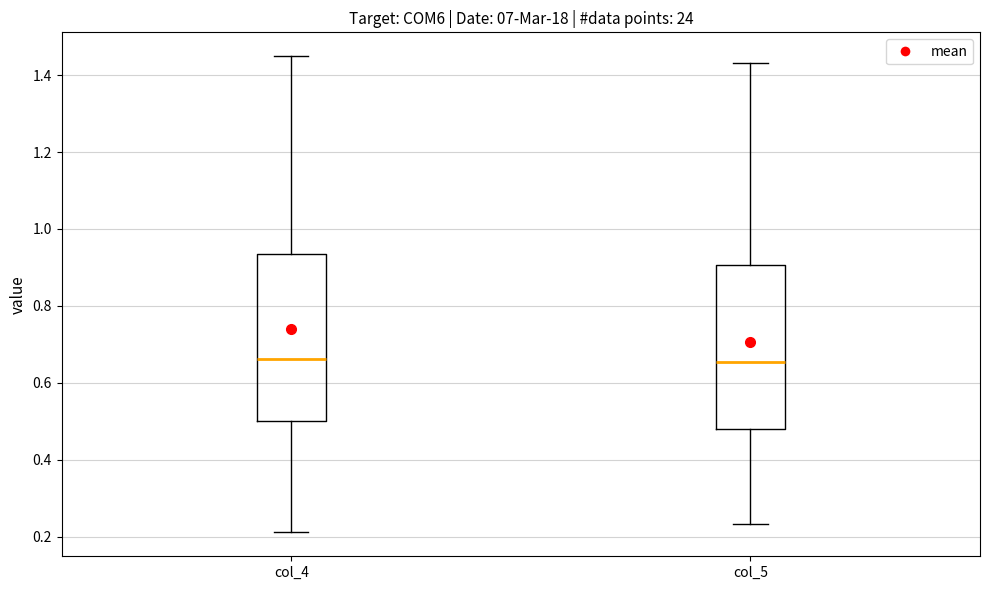

Reading left to right, read every box against the y-axis: the position of its median line, the range the box covers, and the ends of its whiskers. The values are not printed on the chart, so give them approximately, as read against the axis.

col_4: median 0.66, box 0.50 to 0.94, whiskers 0.22 to 1.44
col_5: median 0.66, box 0.48 to 0.90, whiskers 0.24 to 1.44